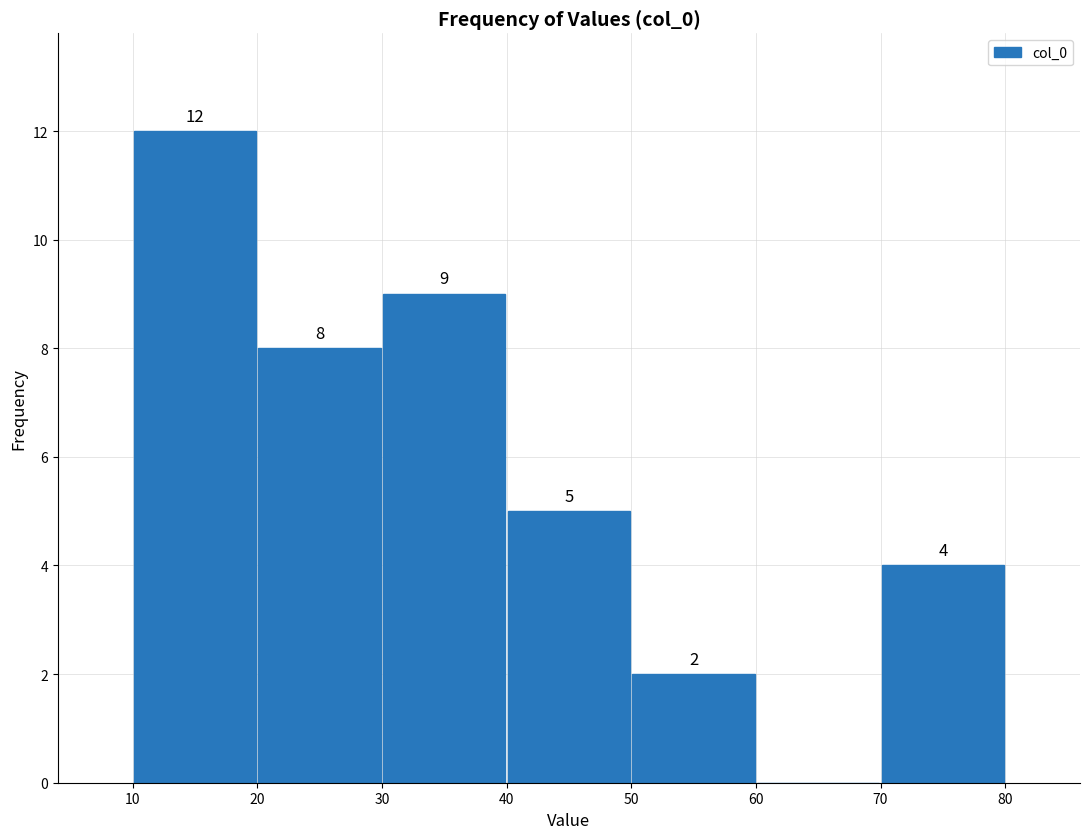

Over which range of the x-axis is the bar tallest?

10 to 20